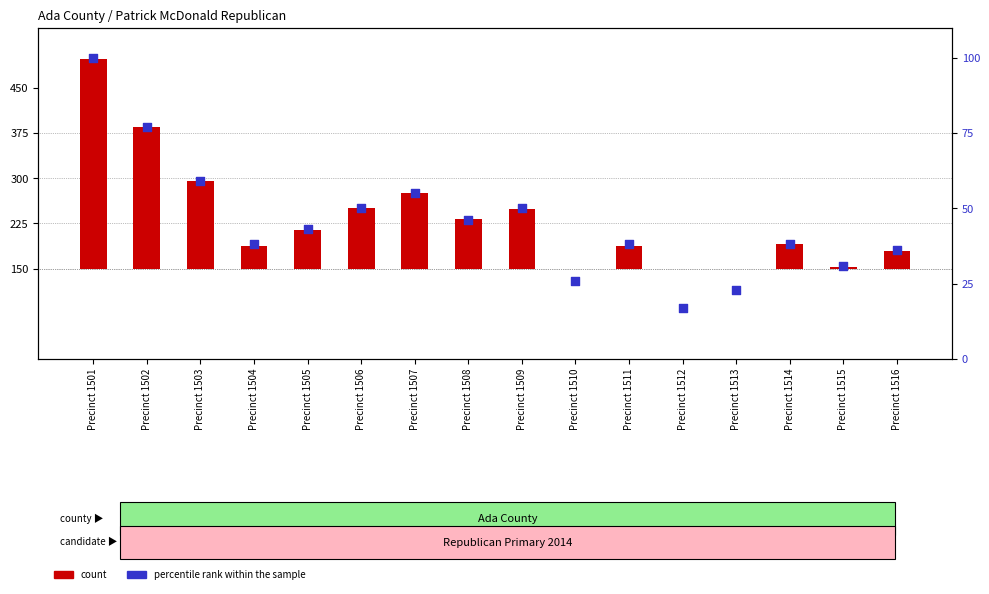

Which series reaches the minimum Y coordinate?

count